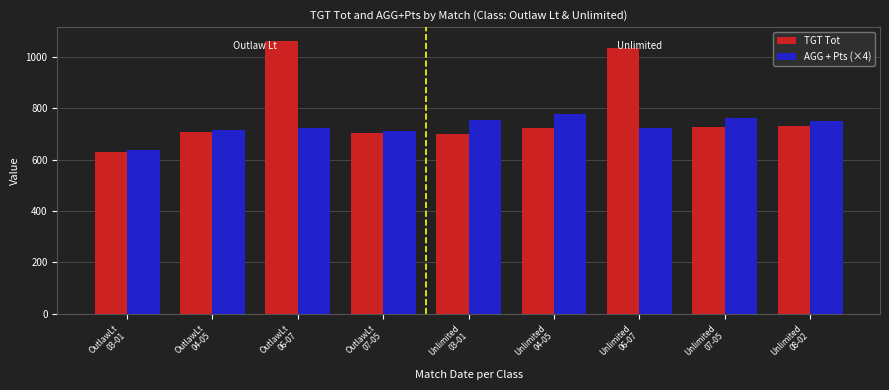

What is the difference between the AGG + Pts (×4) values at OutlawLt
04-05 and OutlawLt
06-07?

8.7